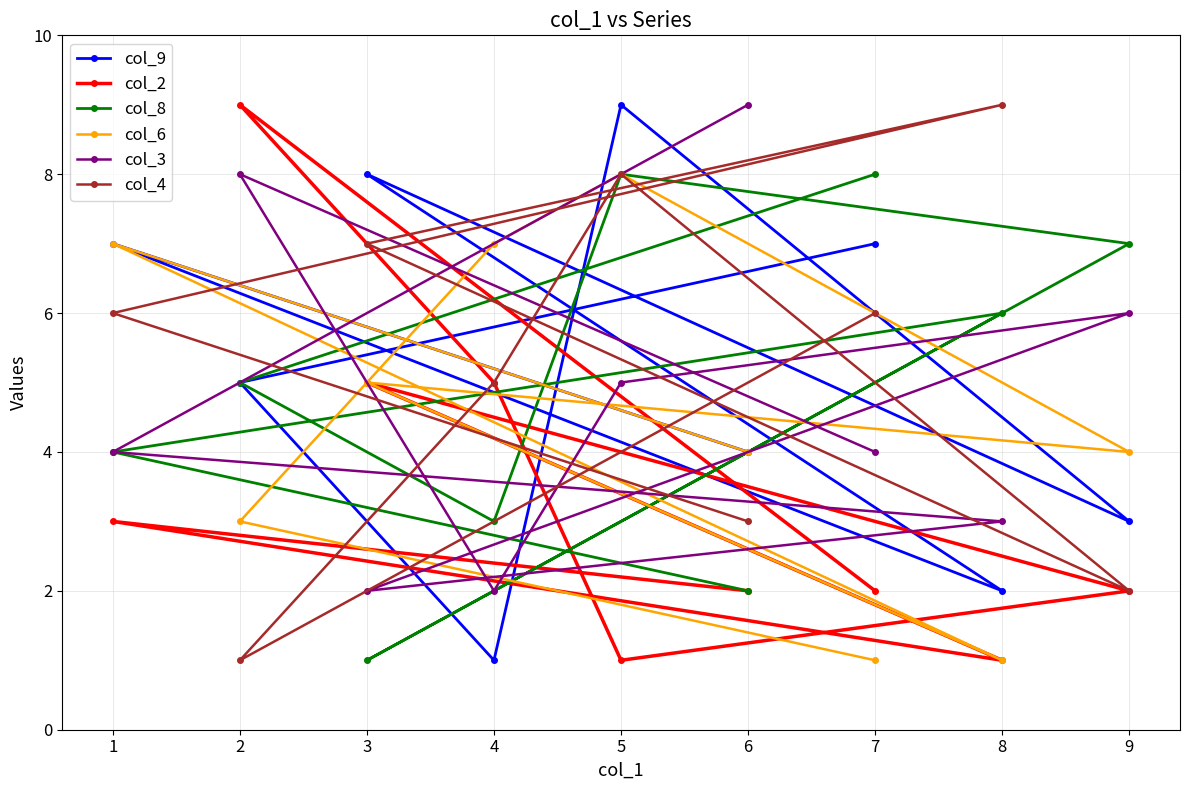

Rank the series at 5 from highest to lowest value.

col_9, col_8, col_6, col_4, col_3, col_2